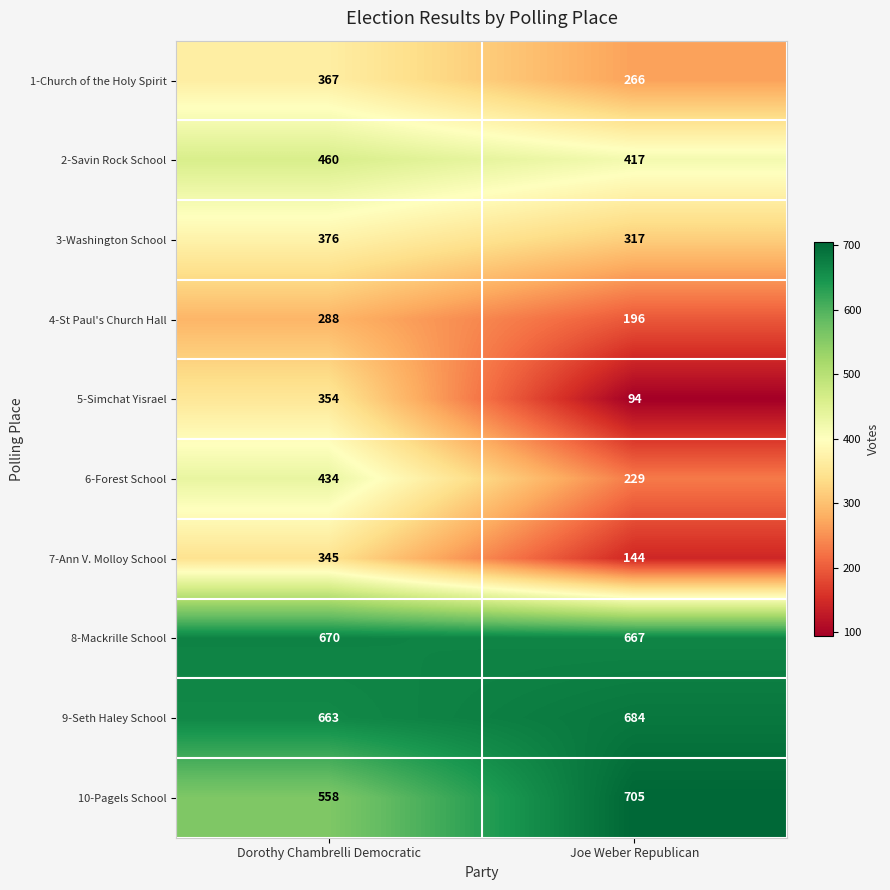

Reading left to right, what are all the values shown in this chart?

1-Church of the Holy Spirit: 367	266
2-Savin Rock School: 460	417
3-Washington School: 376	317
4-St Paul's Church Hall: 288	196
5-Simchat Yisrael: 354	94
6-Forest School: 434	229
7-Ann V. Molloy School: 345	144
8-Mackrille School: 670	667
9-Seth Haley School: 663	684
10-Pagels School: 558	705